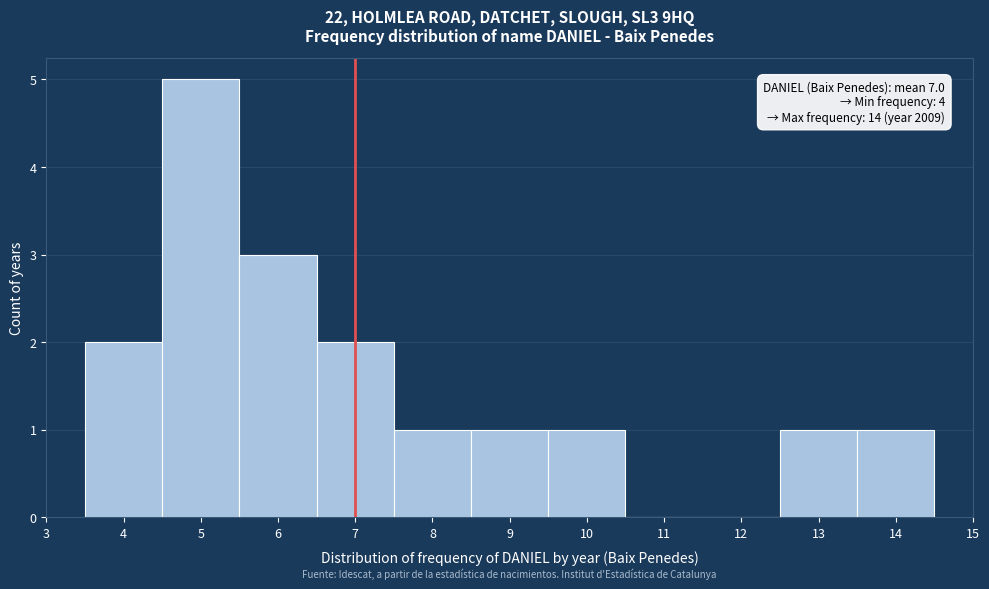

Which range on the x-axis has the tallest bar?

4.5 to 5.5